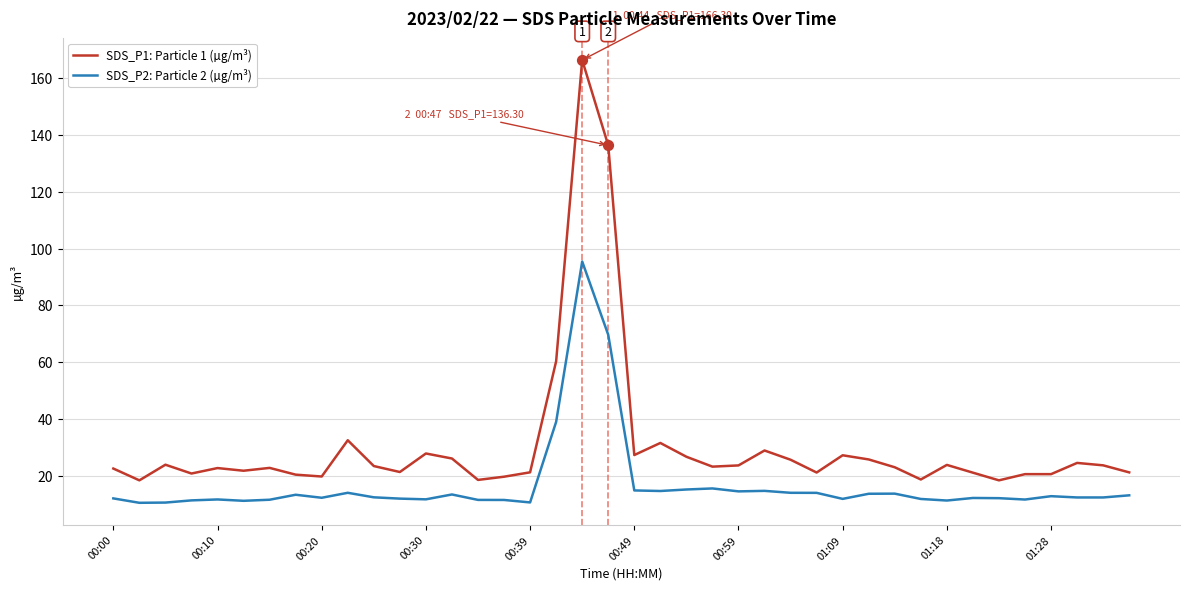

Which series has the largest total across all categories?

SDS_P1: Particle 1 (µg/m³)